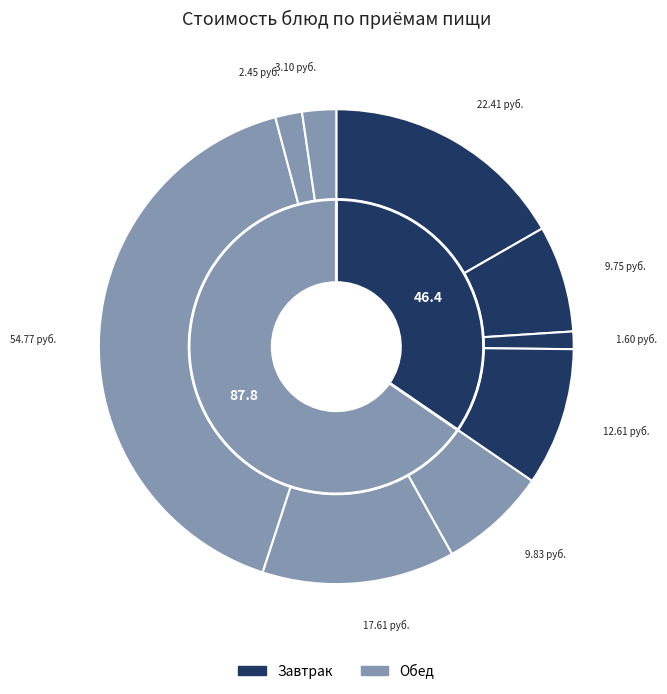

Does any single category account for the majority?

No